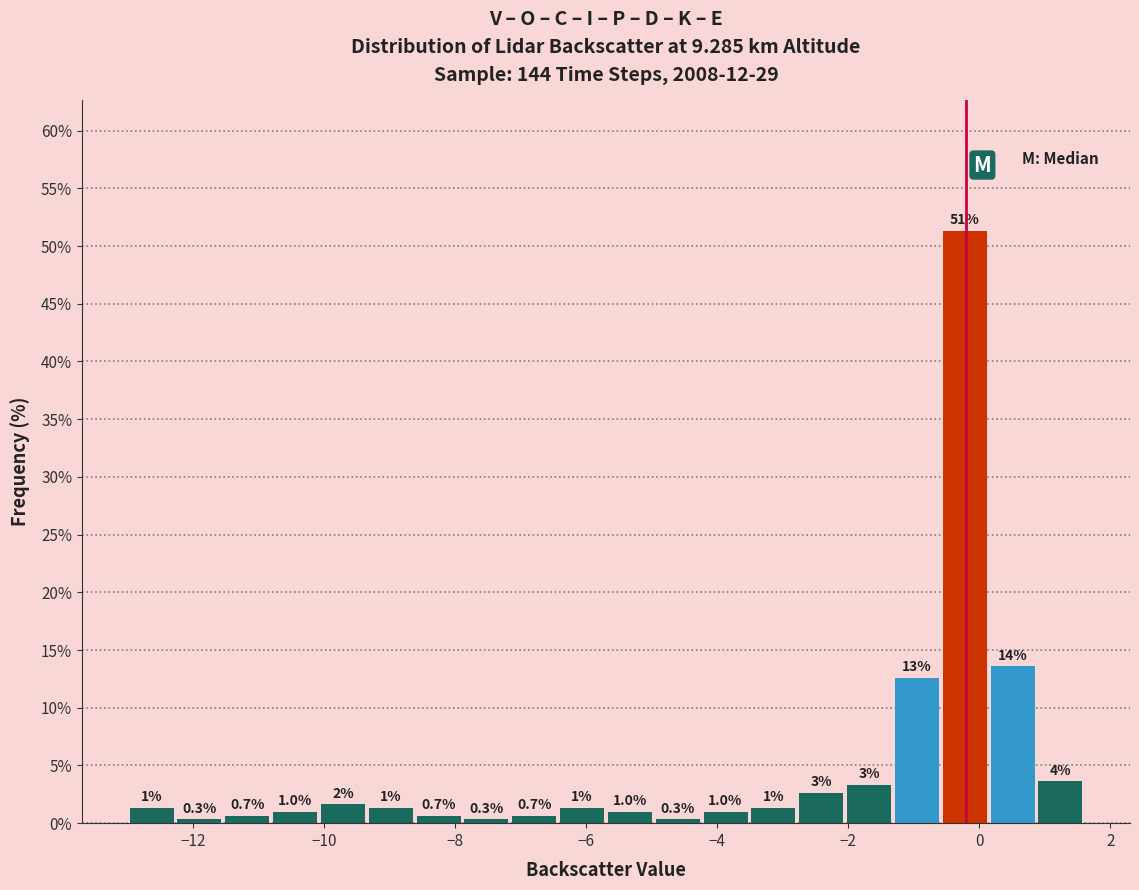

Read against the x-axis, roughly where is the centre of the tallest bar?

-0.2